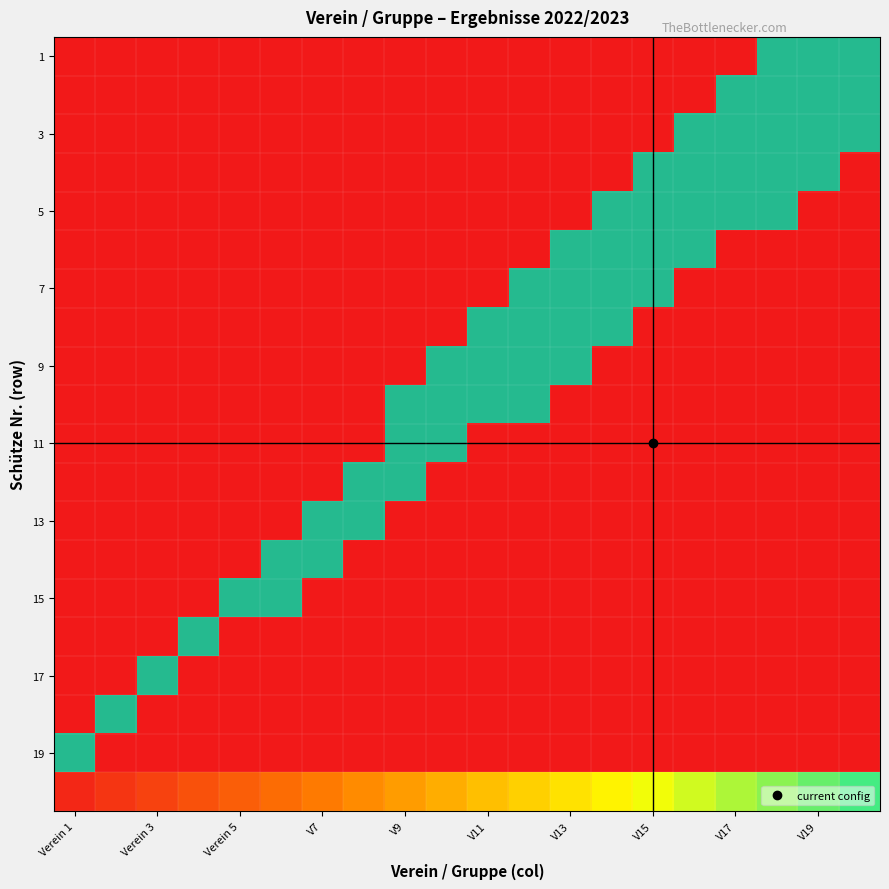

How many values in 15 are above zero?

2